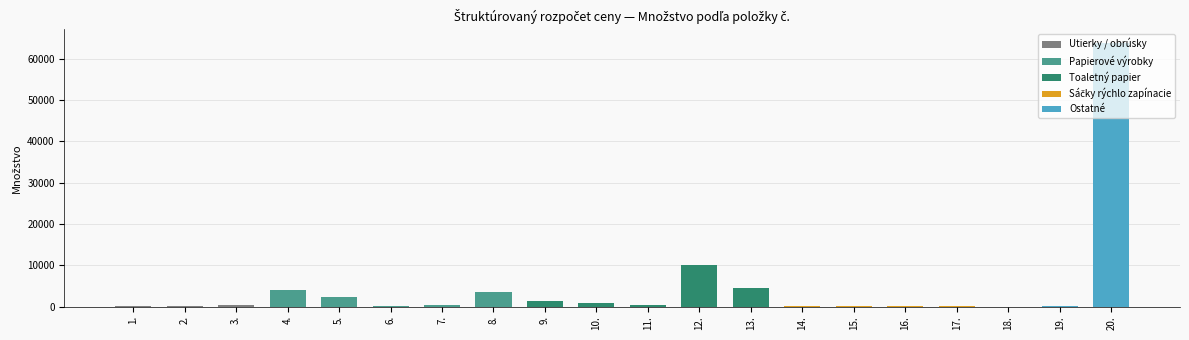

What is the average value?

4602